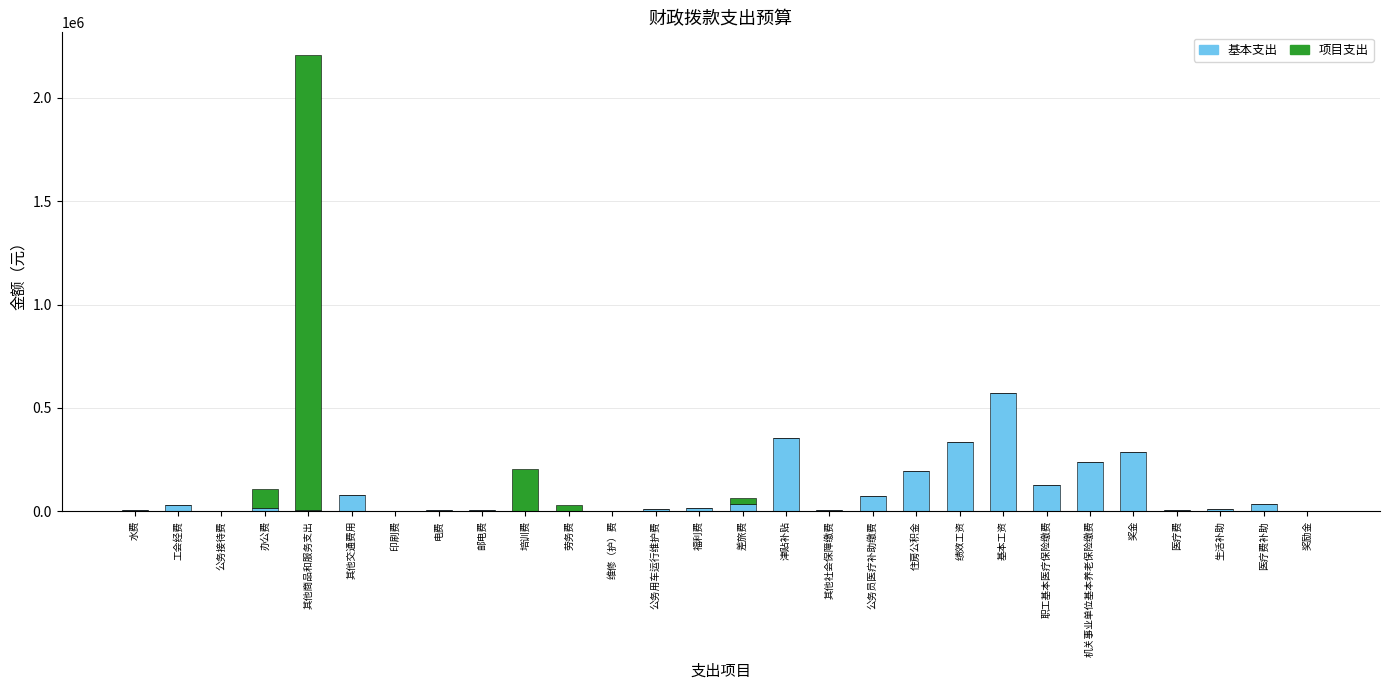

The 基本支出 series shows 543266.1 at 绩效工资. True or false?

False